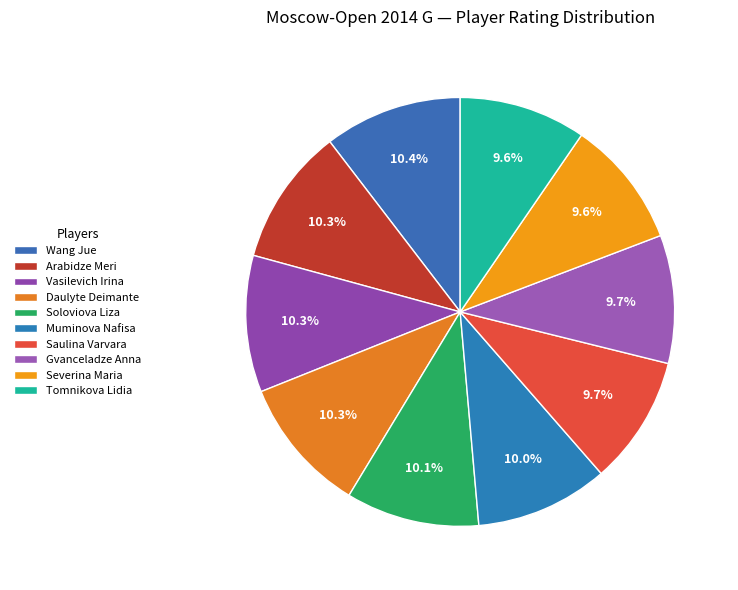

How many slices are in this pie chart?

10